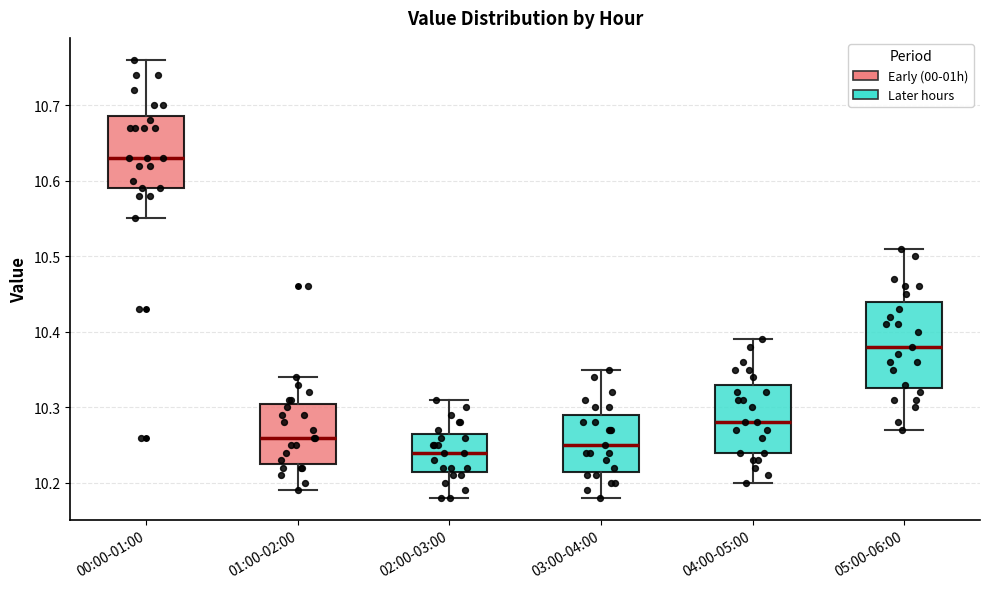

Reading left to right, transcribe this box plot: for each box, give where its median line is, the range the box spans, and where its two whiskers end, as read against the y-axis. The values are not printed on the chart, so give them approximately, as read against the axis.

00:00-01:00: median 10.63, box 10.59 to 10.69, whiskers 10.55 to 10.76
01:00-02:00: median 10.26, box 10.23 to 10.31, whiskers 10.19 to 10.34
02:00-03:00: median 10.24, box 10.22 to 10.27, whiskers 10.18 to 10.31
03:00-04:00: median 10.25, box 10.22 to 10.29, whiskers 10.18 to 10.35
04:00-05:00: median 10.28, box 10.24 to 10.33, whiskers 10.20 to 10.39
05:00-06:00: median 10.38, box 10.33 to 10.44, whiskers 10.27 to 10.51